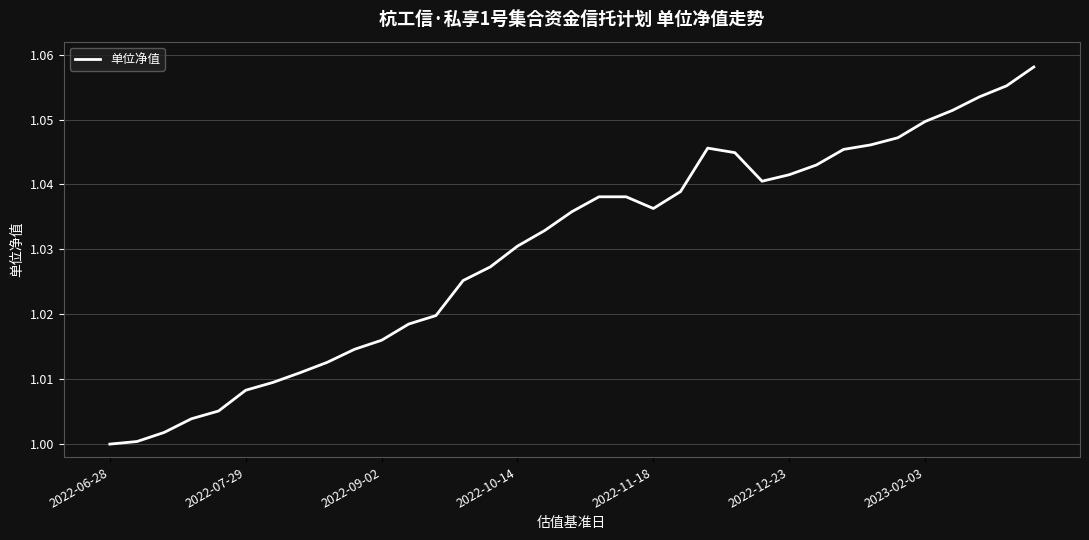

What is the difference between the second highest and second lowest values?

0.1